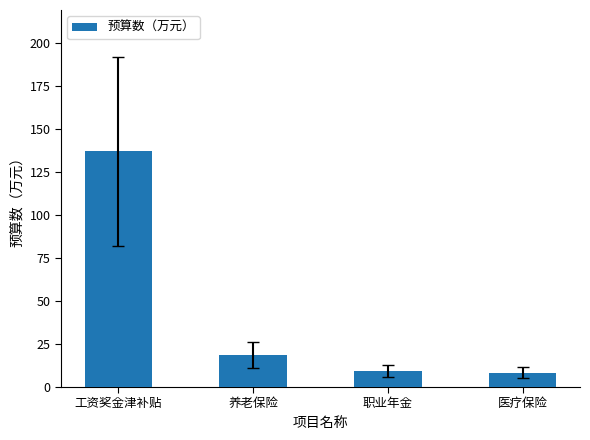

The chart shows a value of 18.5 at 养老保险. True or false?

True